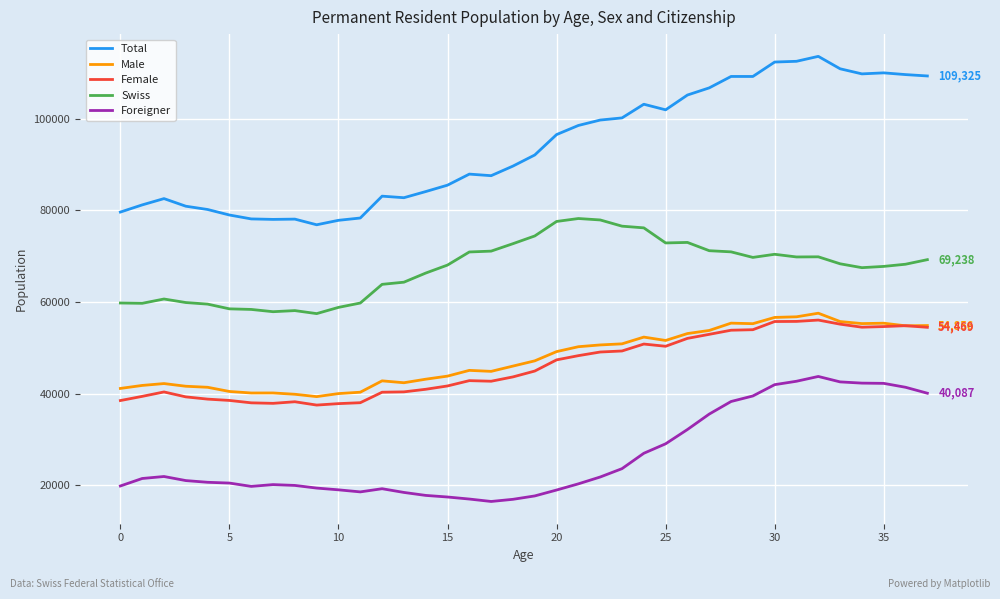

True or false: Foreigner and Female intersect in this chart.

False